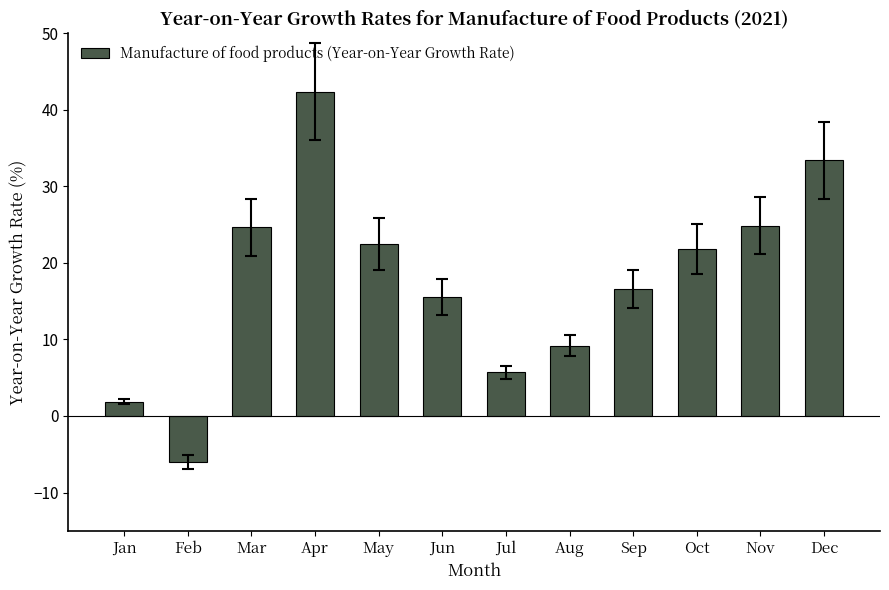

How many bars are there in total?

12